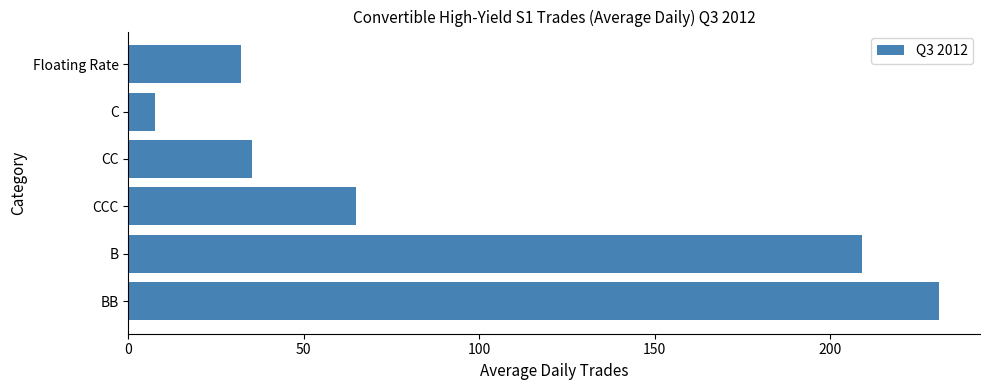

How many values are below 64?

3